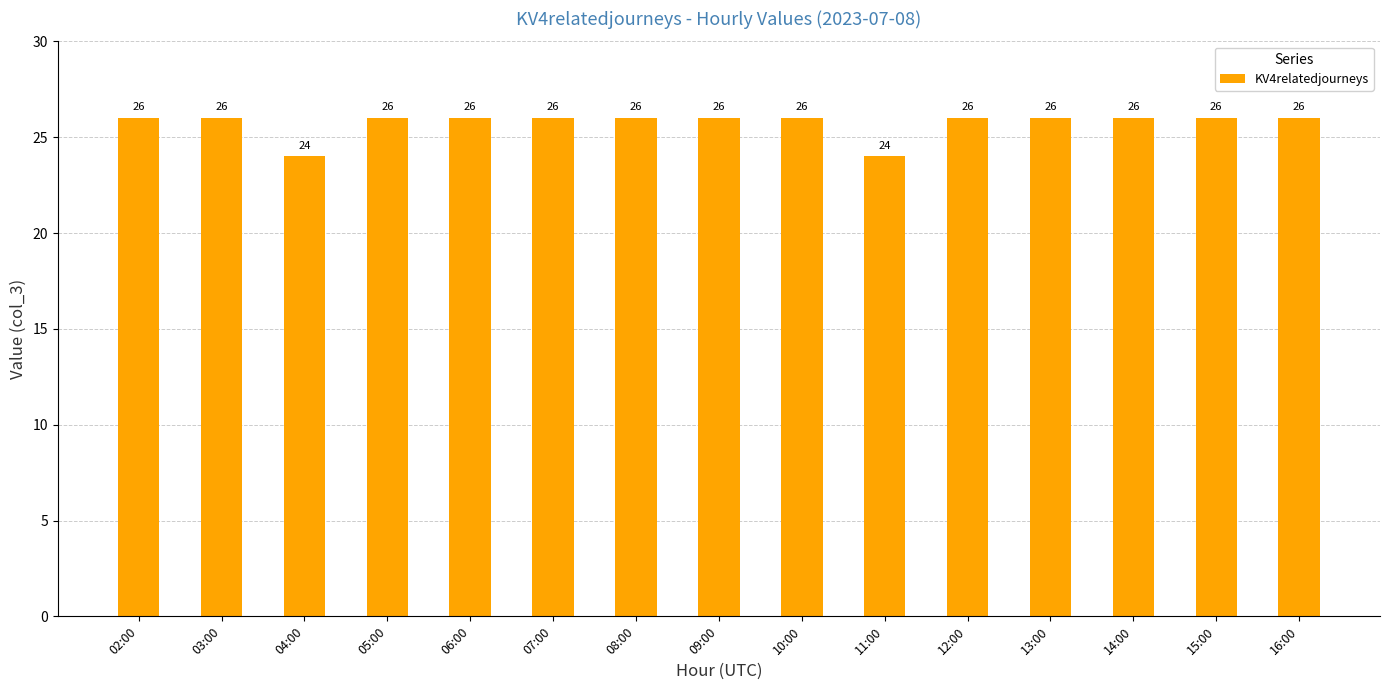

The value at 08:00 is 26. True or false?

True